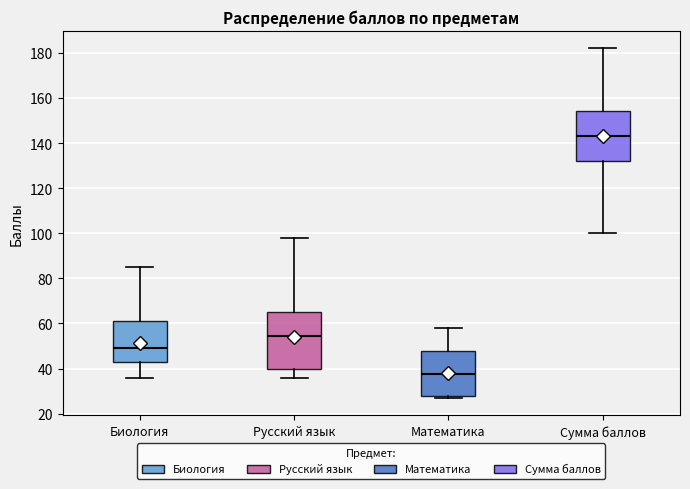

Where is the lower edge of the box for Биология on the y-axis? The values are not printed on the chart, so give them approximately, as read against the axis.

44